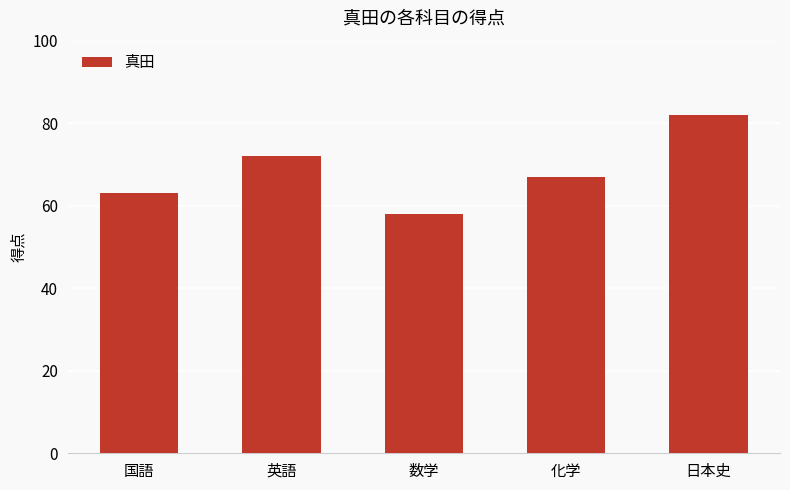

Does the chart contain stacked bars?

No